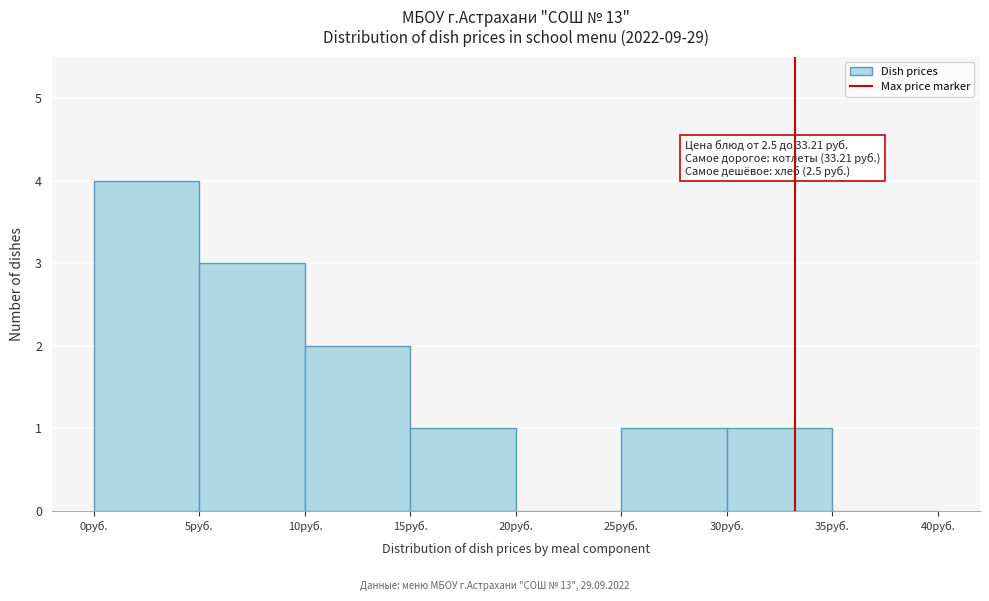

Over which range of the x-axis is the bar tallest?

0 to 5